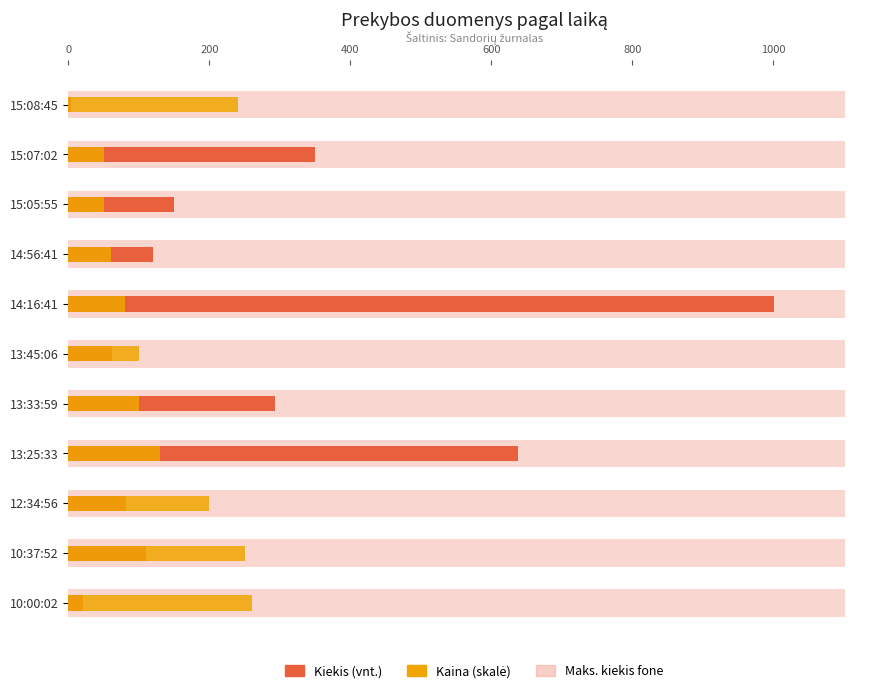

What position from the right is 10:37:52?

2